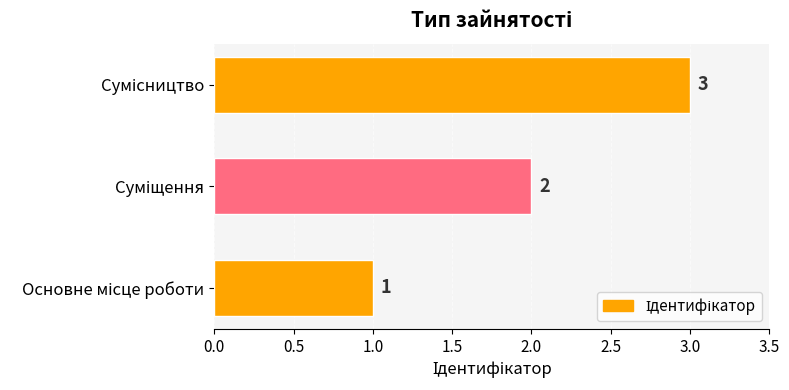

What is the sum of all values?

6